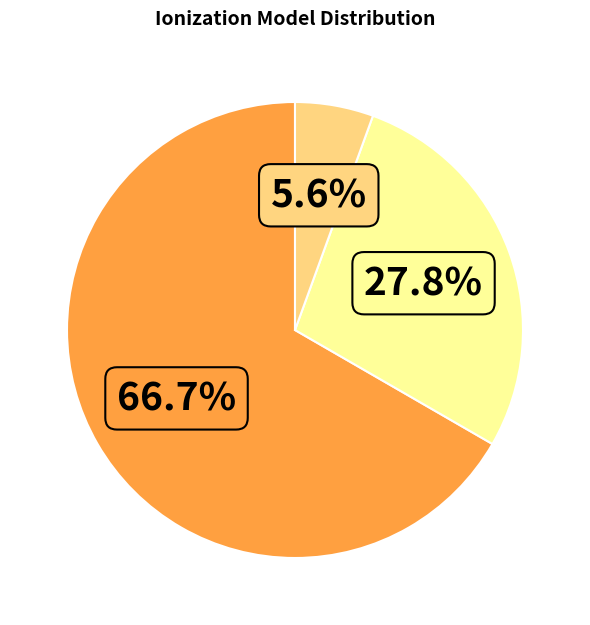

Is there any slice that represents more than half of the pie?

Yes